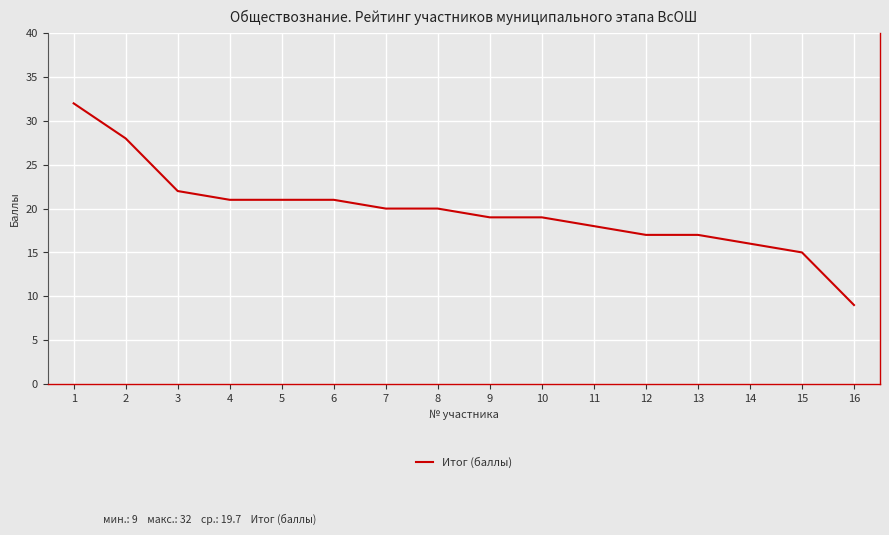

What is the maximum value shown in the chart?

32